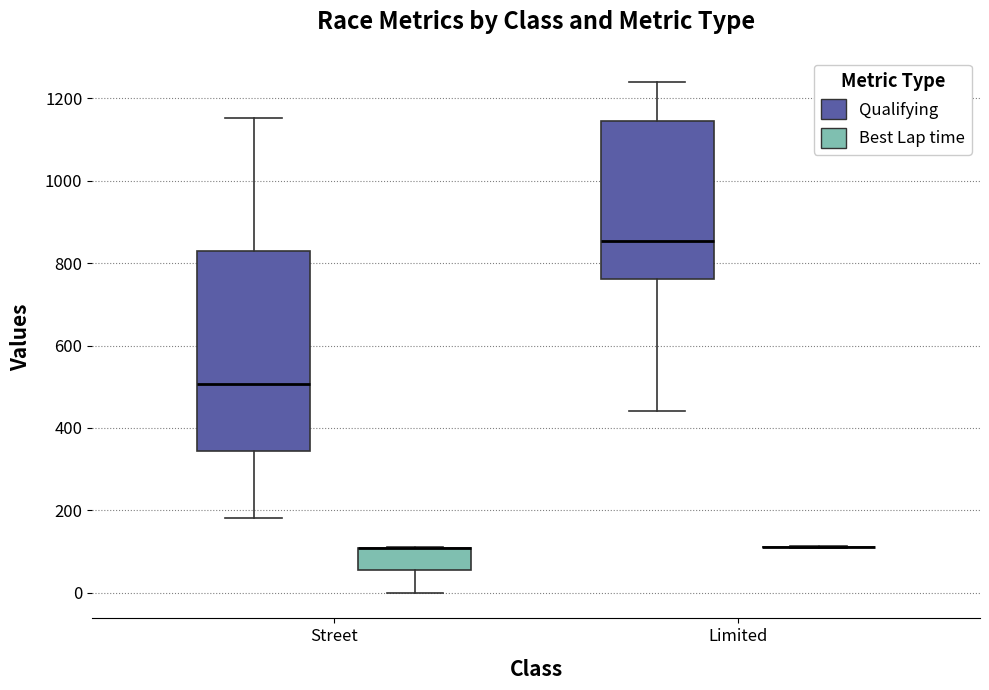

Comparing the boxes themselves (not the whiskers), which one is the tallest?

Street (Qualifying)